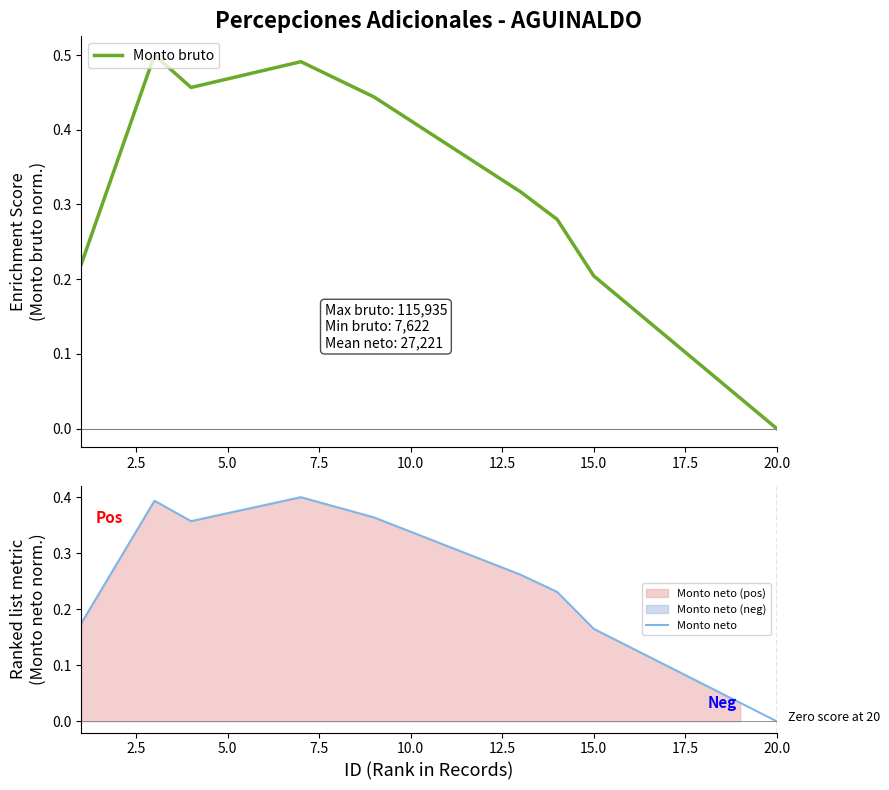

At which label does Monto bruto reach its minimum?

20.0